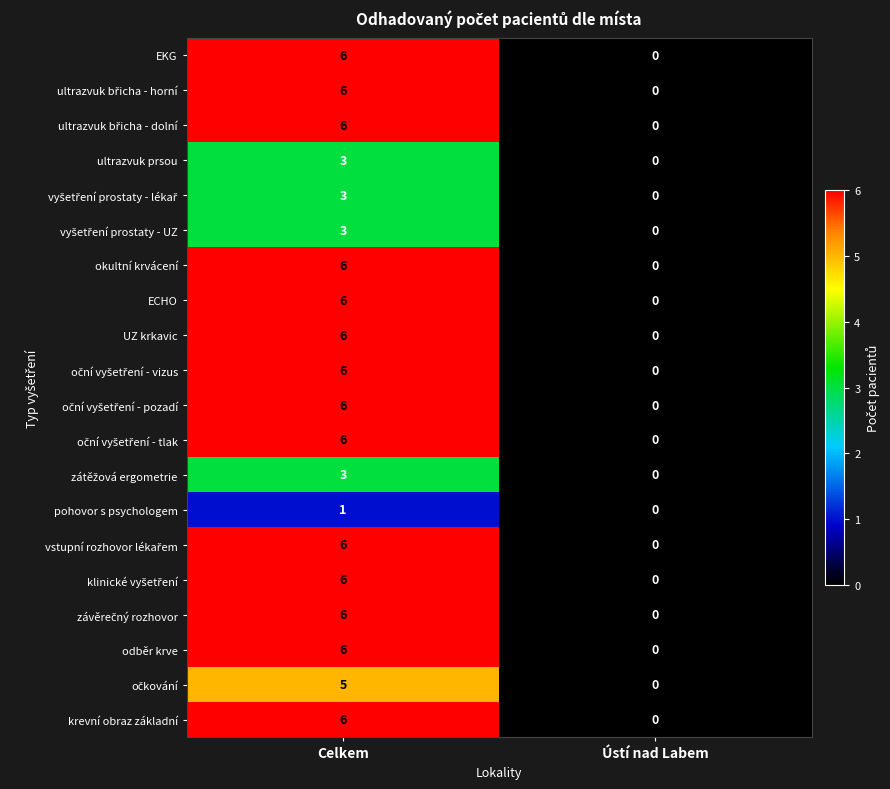

How many categories are shown in the chart?

2